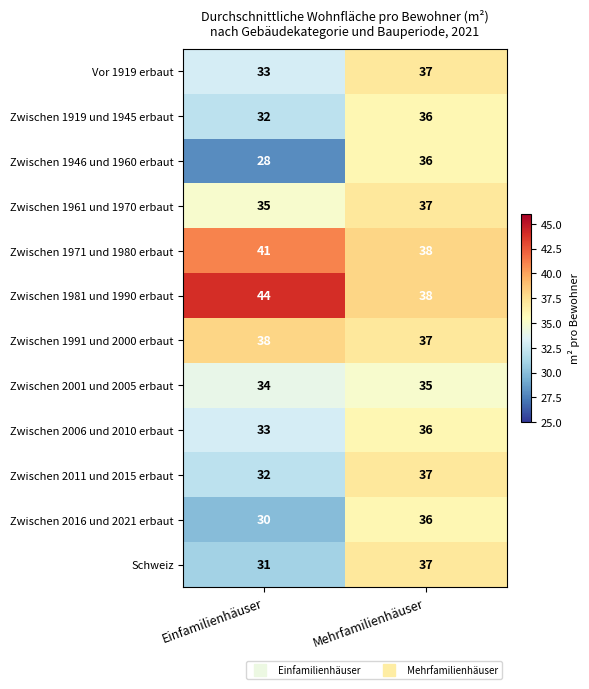

At which category is the sum across all series the highest?

Mehrfamilienhäuser